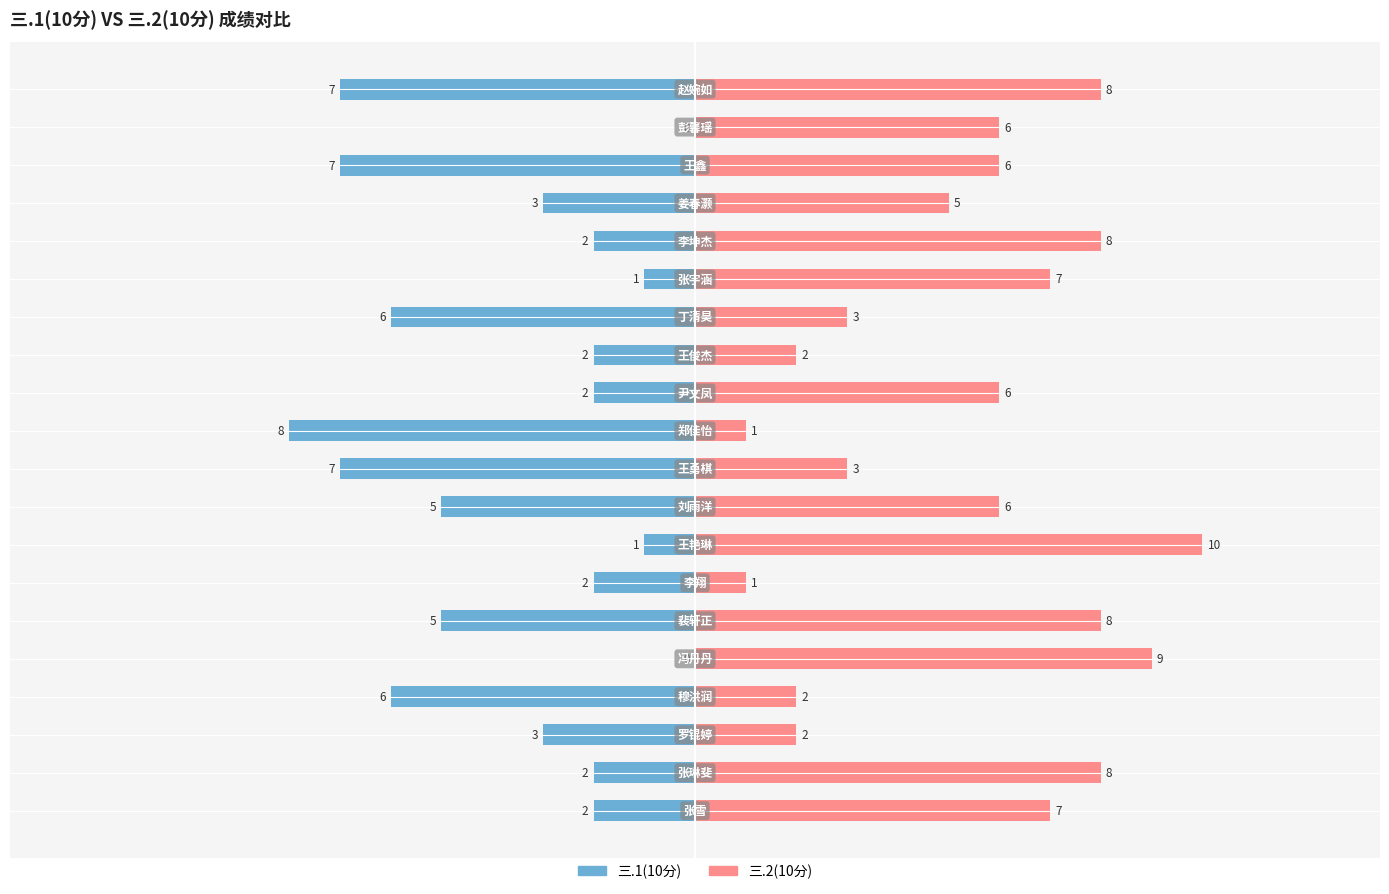

What is the label of the 9th bar from the left?

8